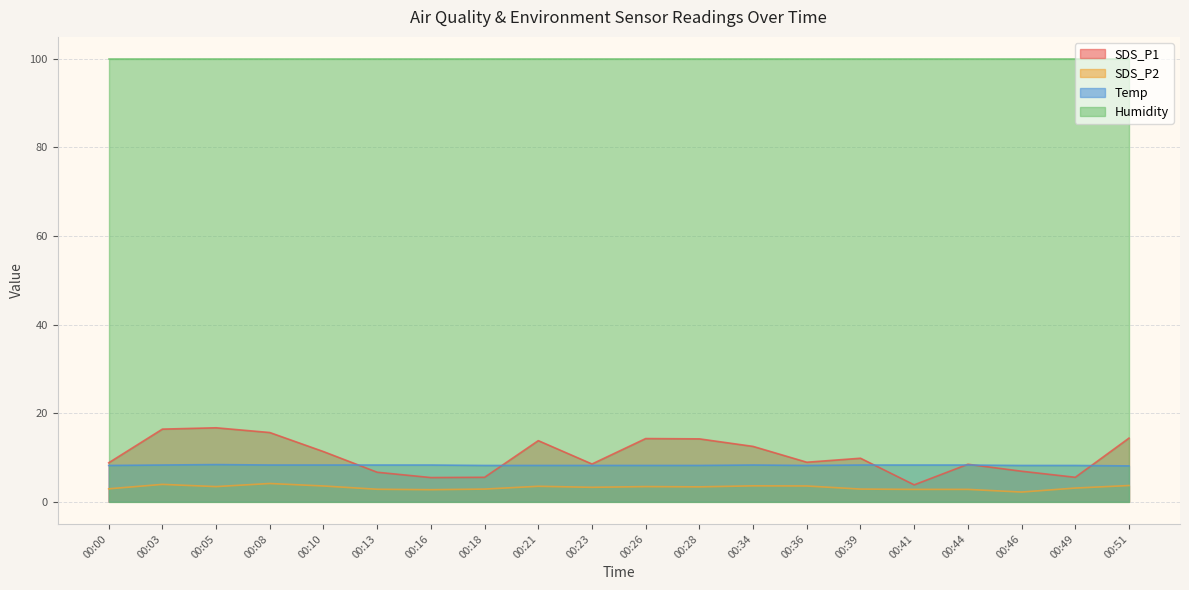

How many series are shown in this chart?

4